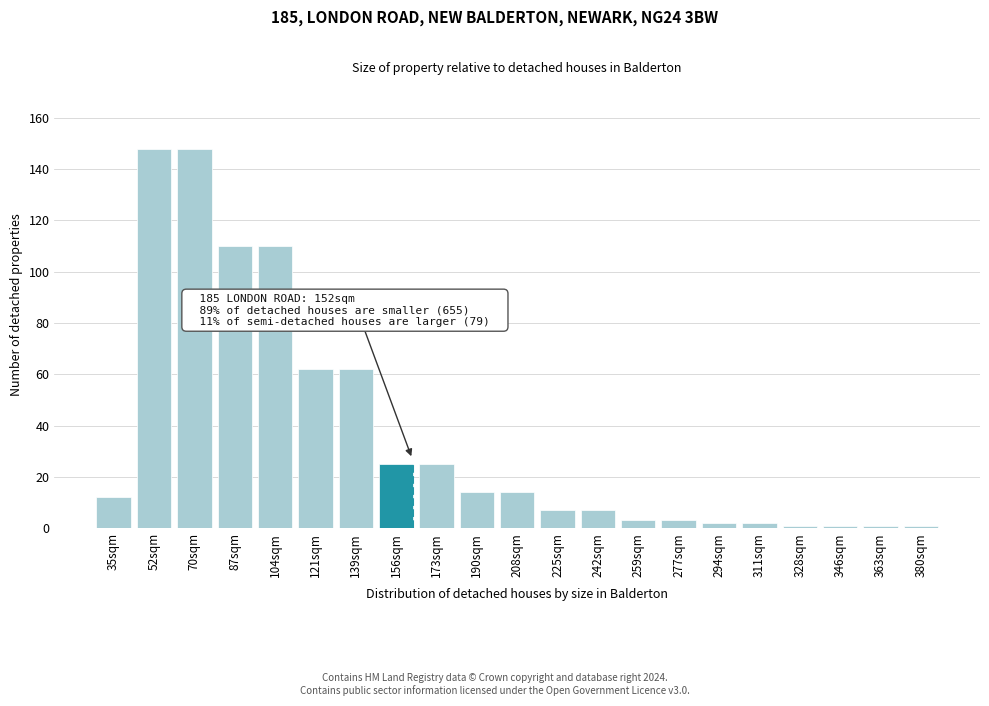

Reading left to right, list all the values displayed in this chart.

12	148	148	110	110	62	62	25	25	14	14	7	7	3	3	2	2	1	1	1	1